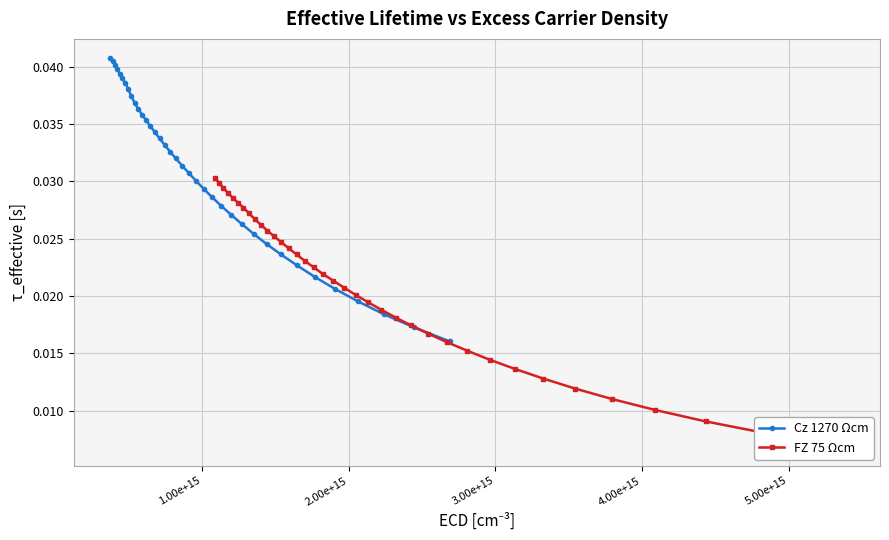

How many Cz 1270 Ωcm values are between 0 and 1?

37